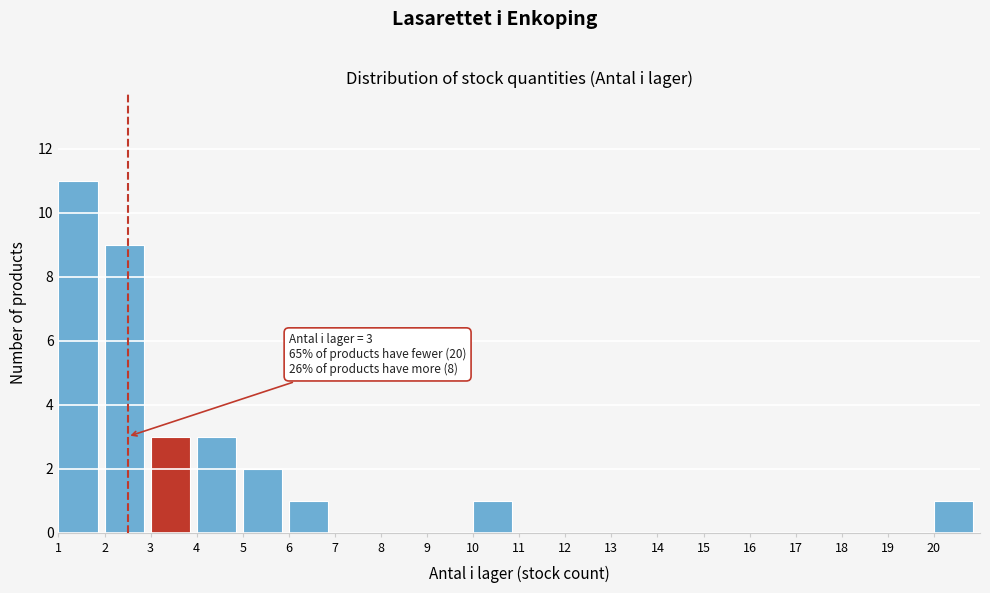

Over which range of the x-axis is the bar tallest?

1 to 2